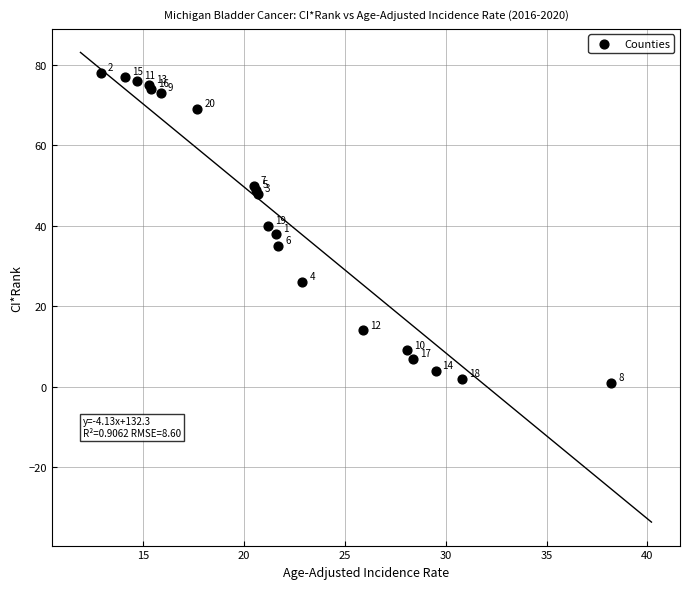

What Y value in the scatter plot is closest to 39?

38